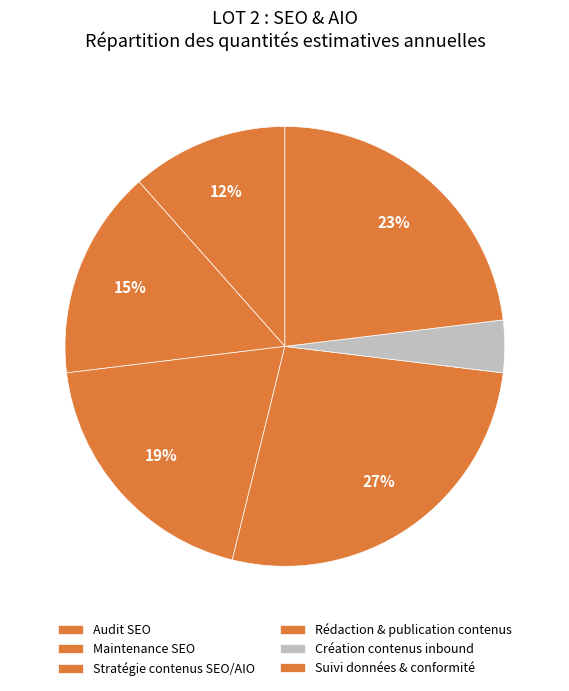

Is there any slice that represents more than half of the pie?

No